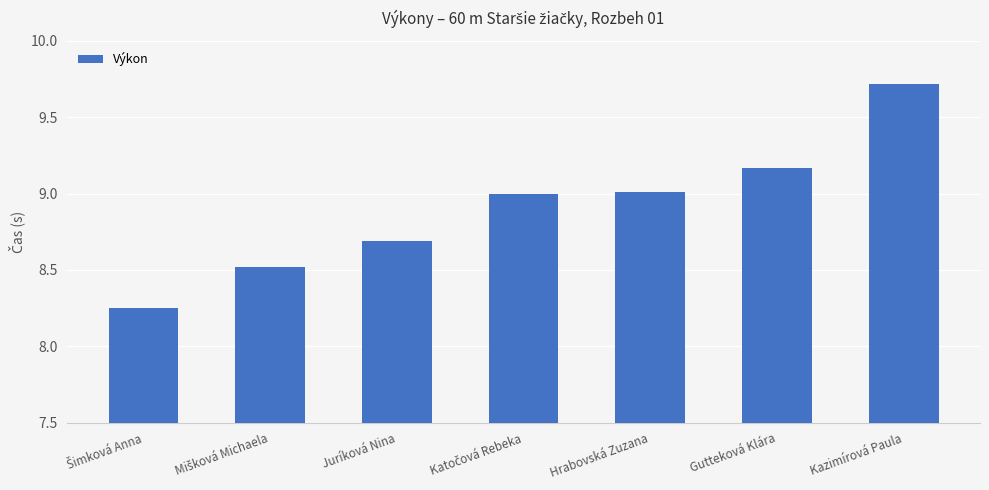

What is the value of the 7th bar from the left?

9.7